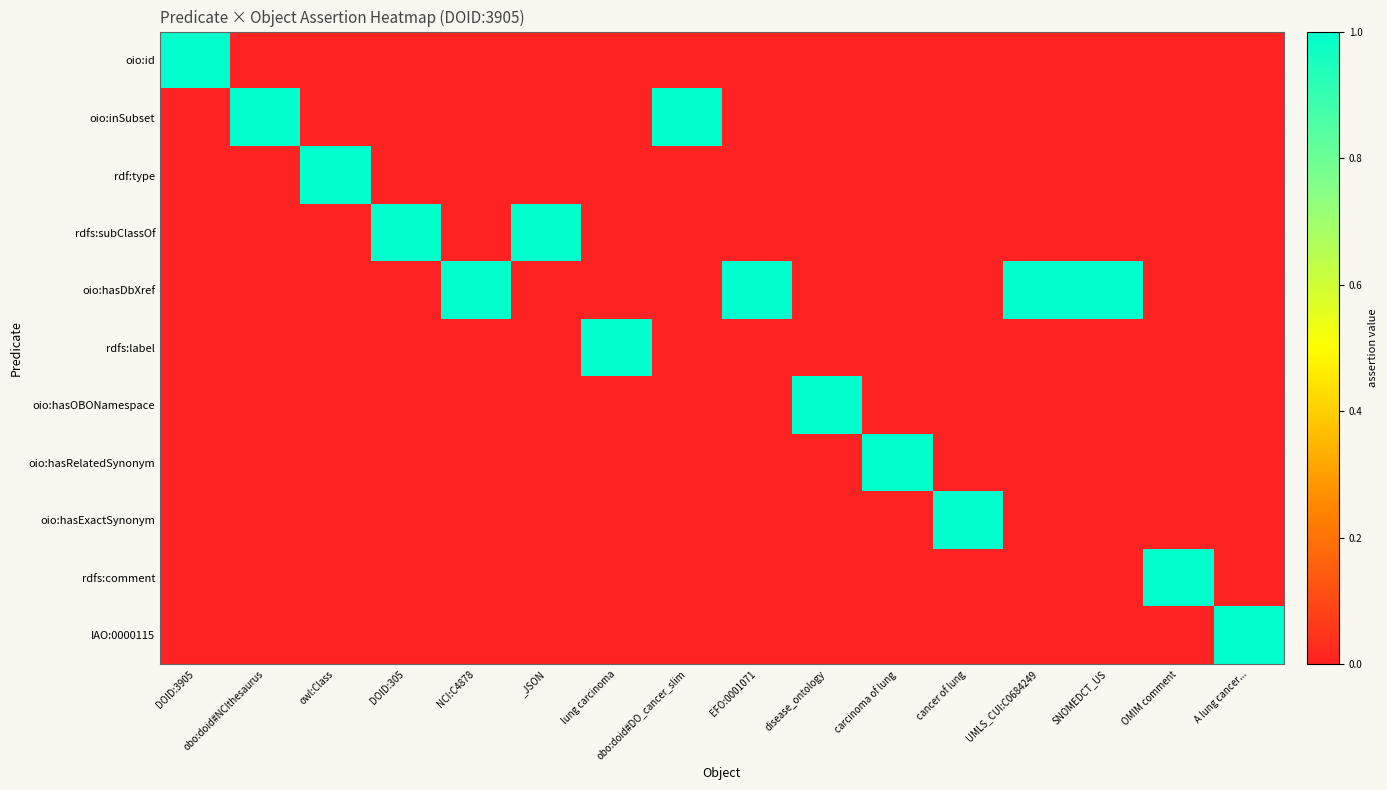

At how many categories does at least one series exceed 0?

16